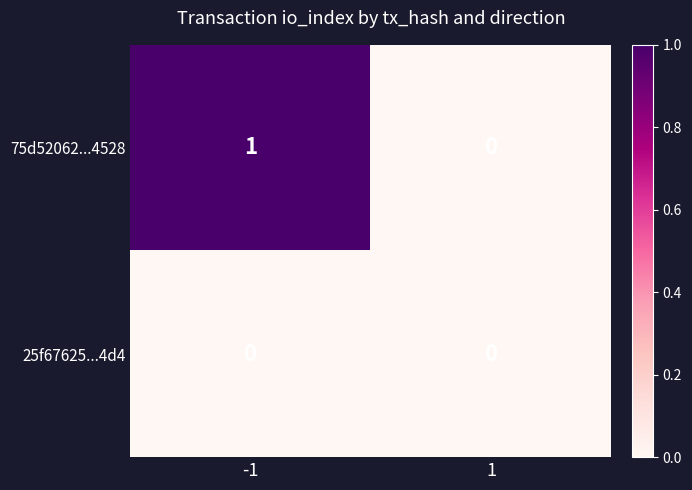

Reading left to right, extract all data points from this chart.

75d52062...4528: -1=1	1=0
25f67625...4d4: -1=0	1=0